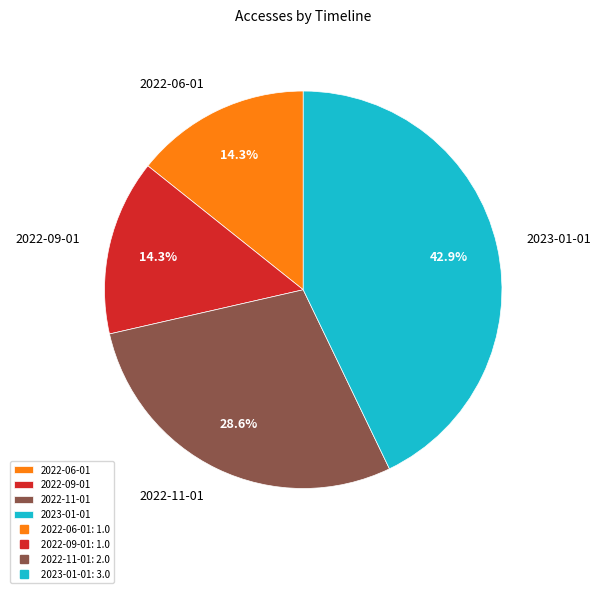

Is it true that 2022-06-01 is 14% of the pie?

True